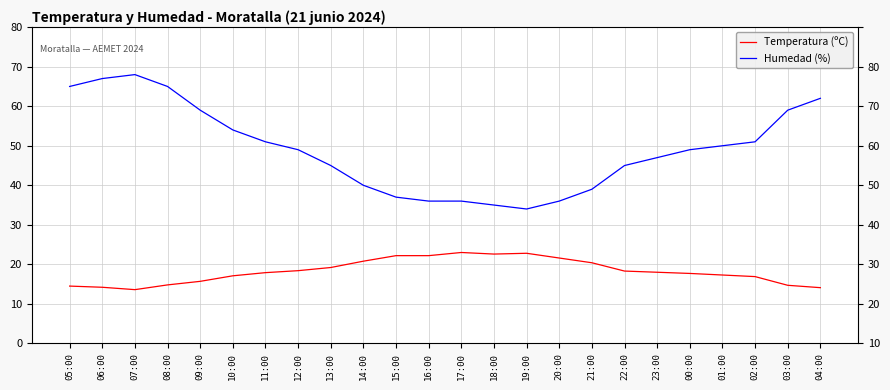

Which series has the largest range (max minus min)?

Humedad (%)